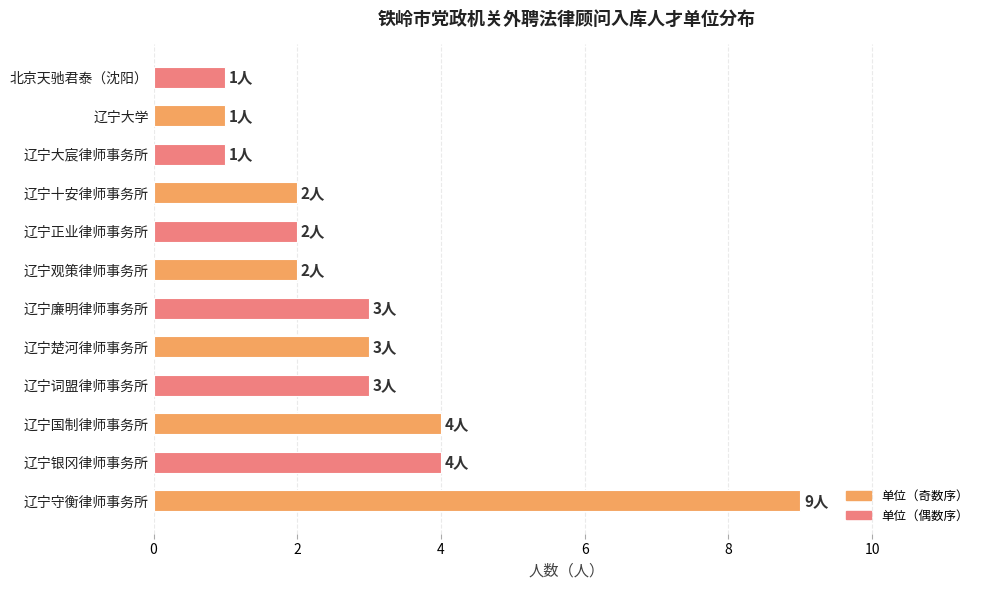

Which has a higher value, 辽宁国制律师事务所 or 辽宁守衡律师事务所?

辽宁守衡律师事务所